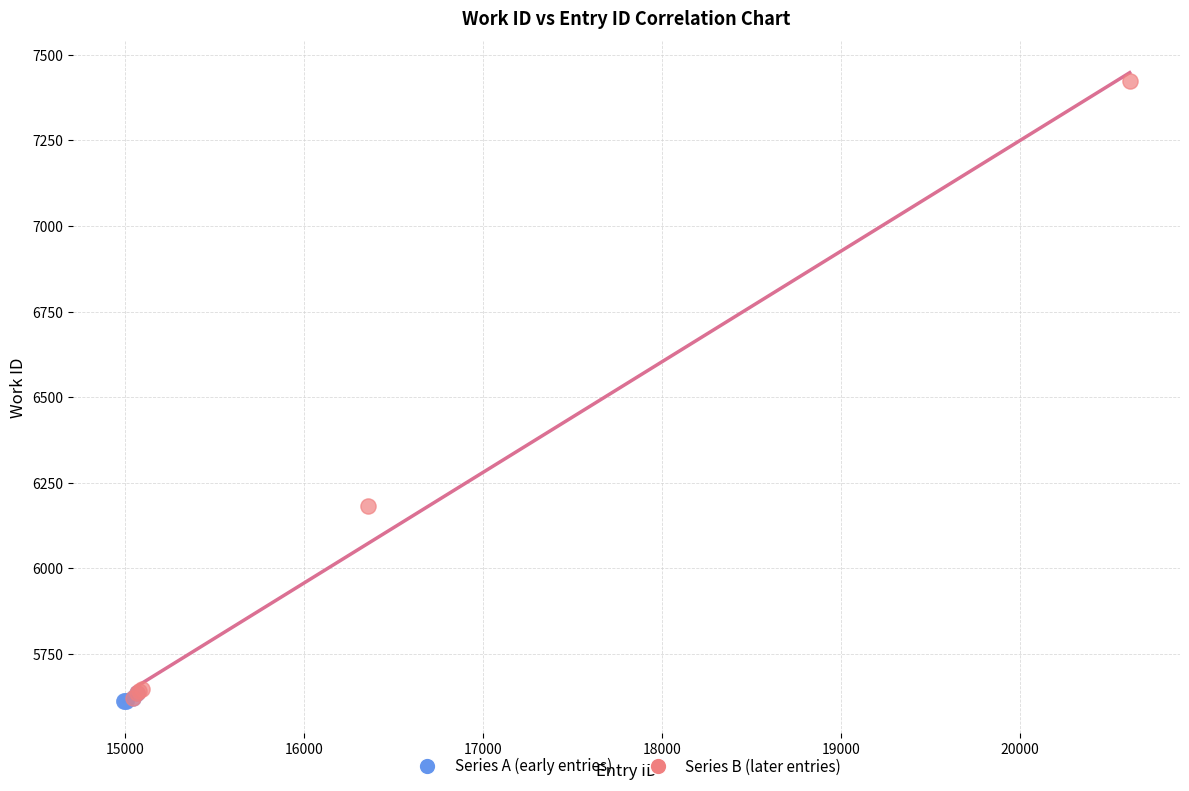

What are all the series names shown in the legend?

Series A (early entries), Series B (later entries)